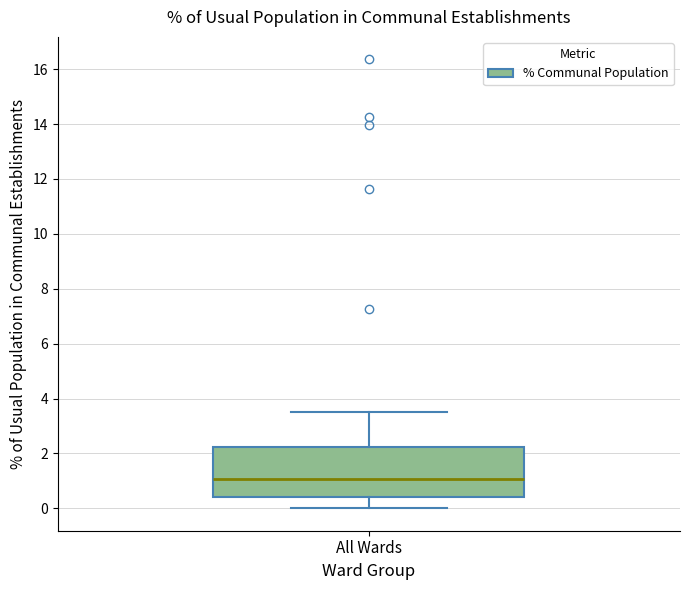

Where does the median line of the box for All Wards sit on the y-axis? The values are not printed on the chart, so give them approximately, as read against the axis.

1.0